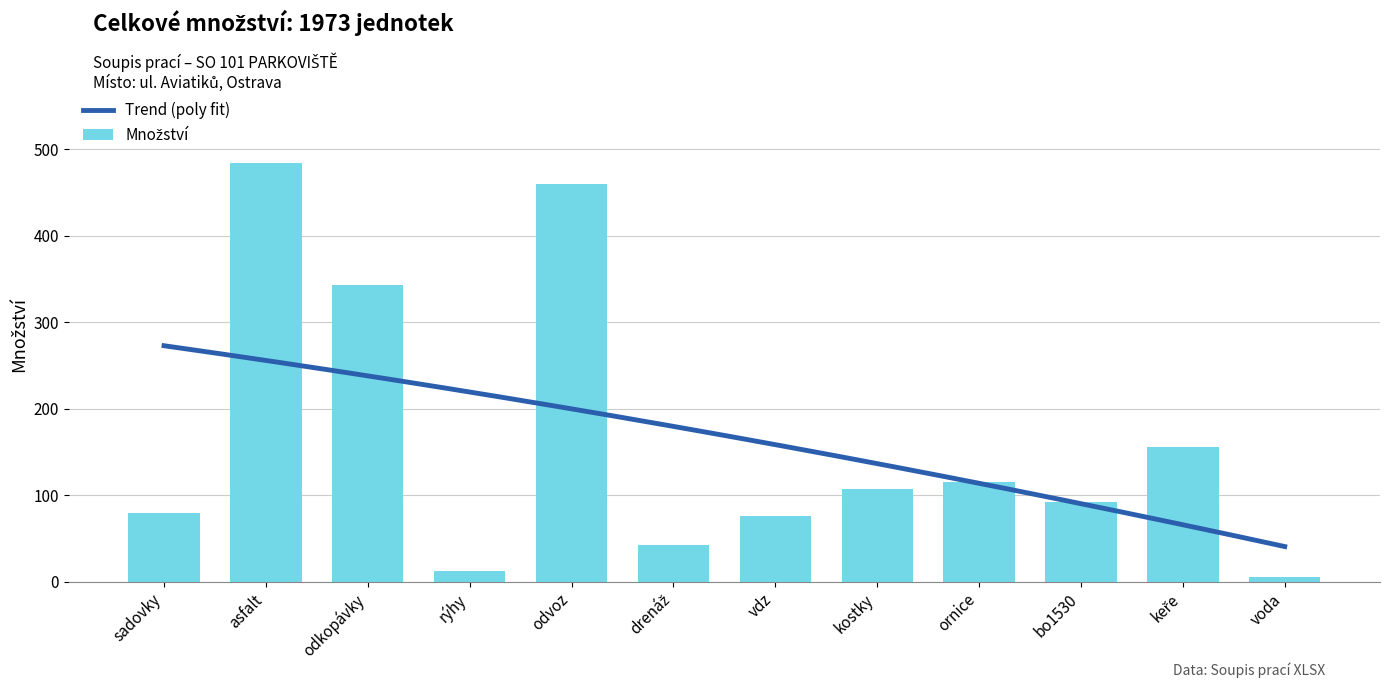

How many distinct data groups are displayed?

1